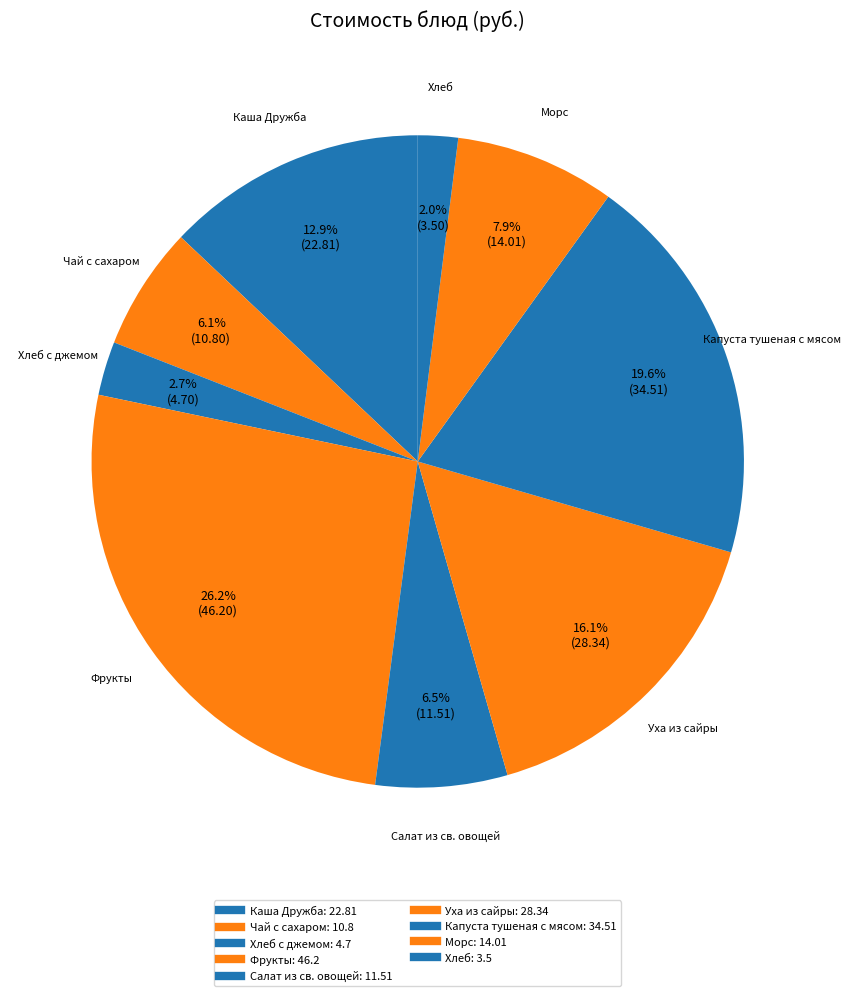

What is the largest slice in the pie chart?

Фрукты